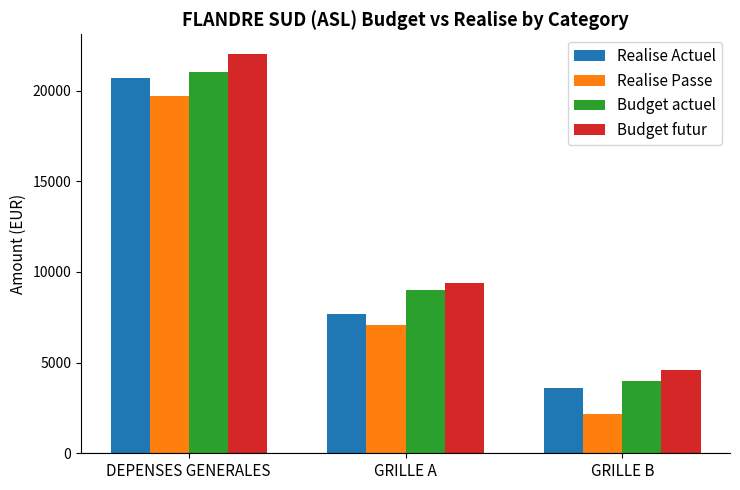

Count the Budget futur values in the range 4600 to 22000.

3